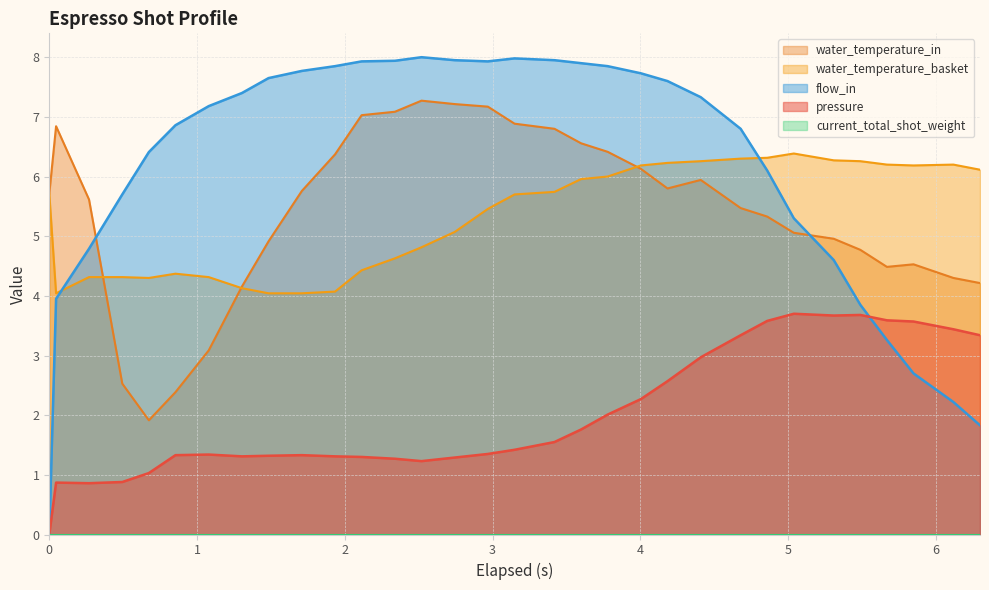

At how many categories does at least one series exceed 1?

32